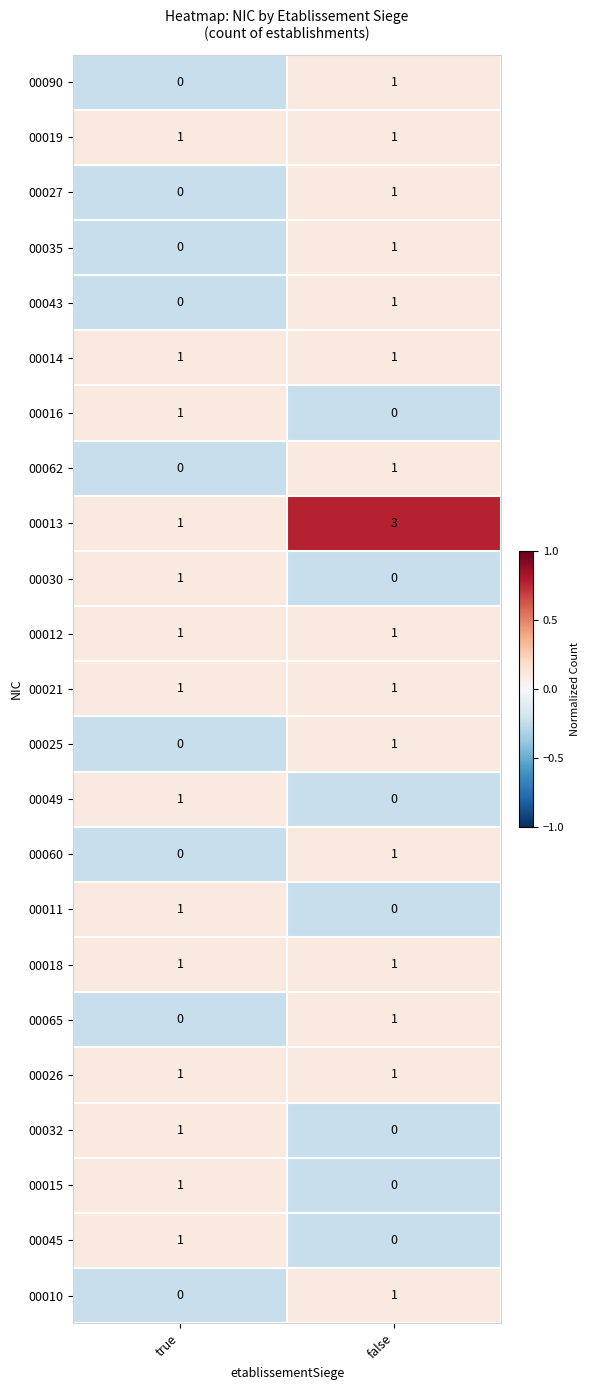

How many series are shown in this chart?

23